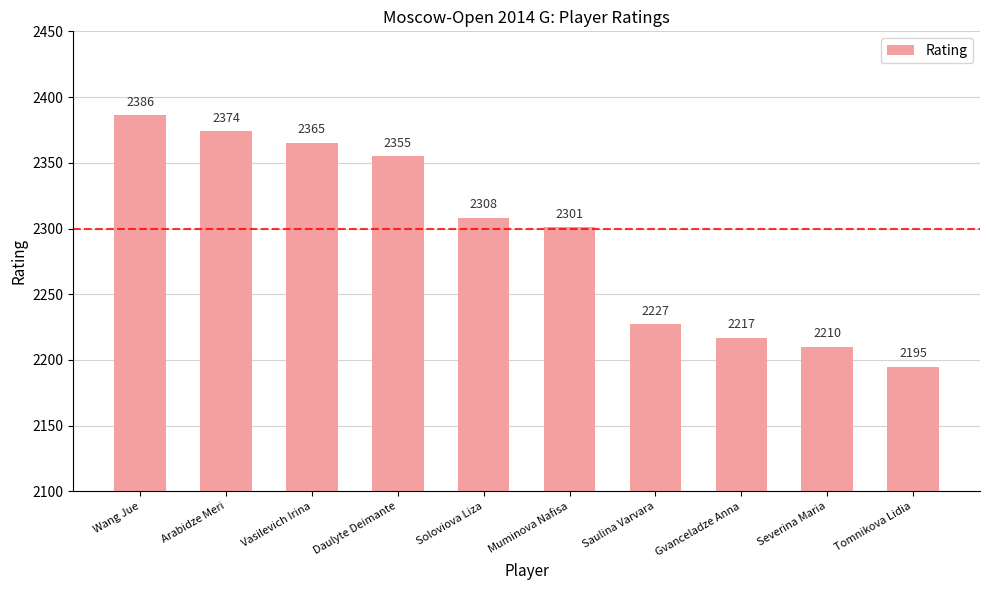

How many data points are less than 2308?

5